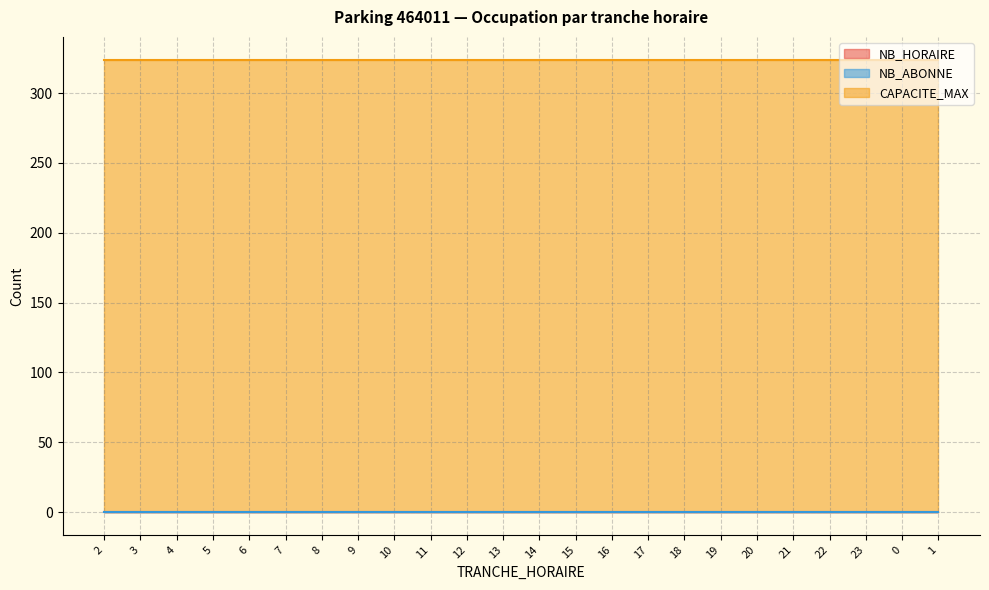

Rank the series by their maximum value, from highest to lowest.

CAPACITE_MAX, NB_HORAIRE, NB_ABONNE